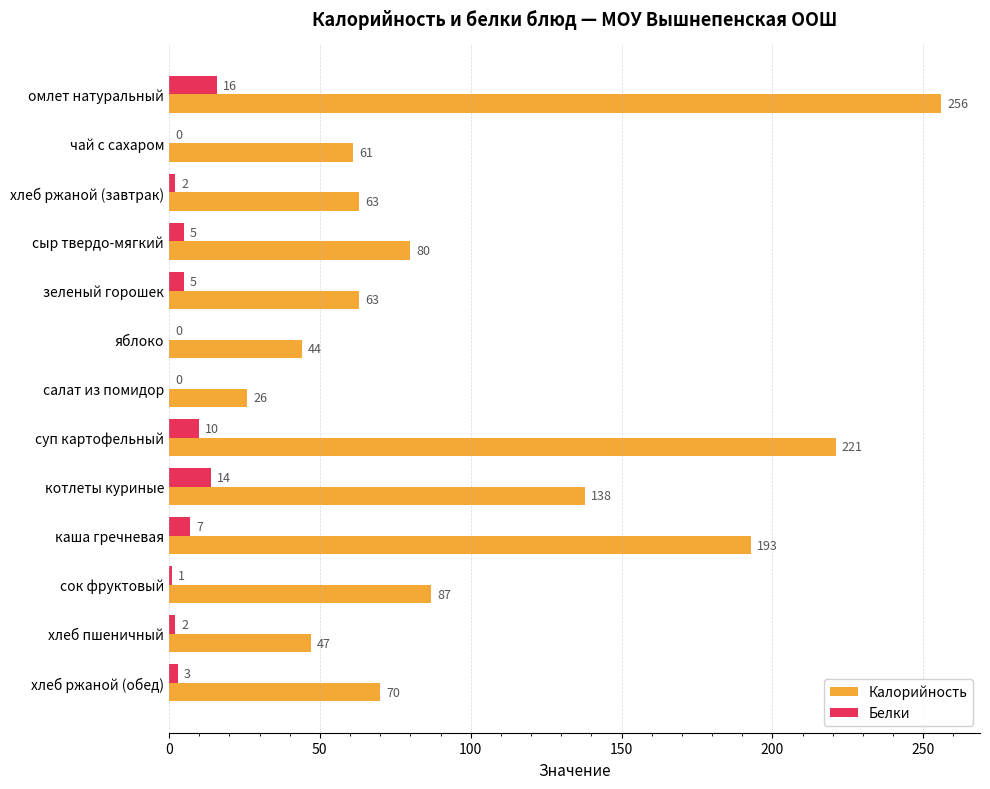

How many distinct data groups are displayed?

2